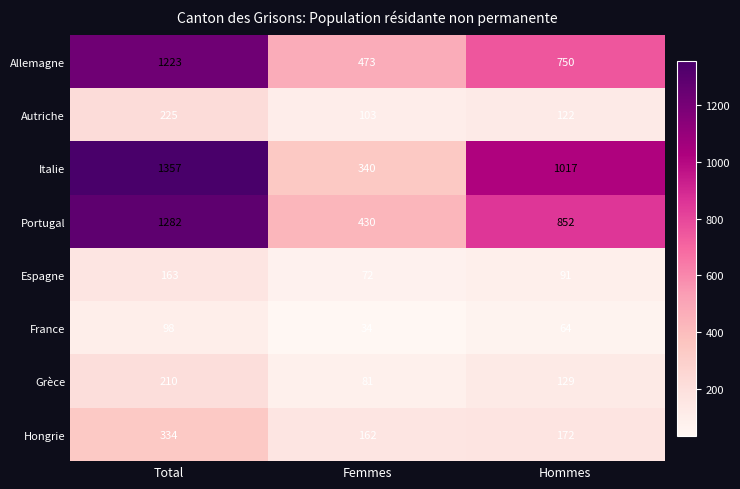

Which series has the largest total across all categories?

Italie